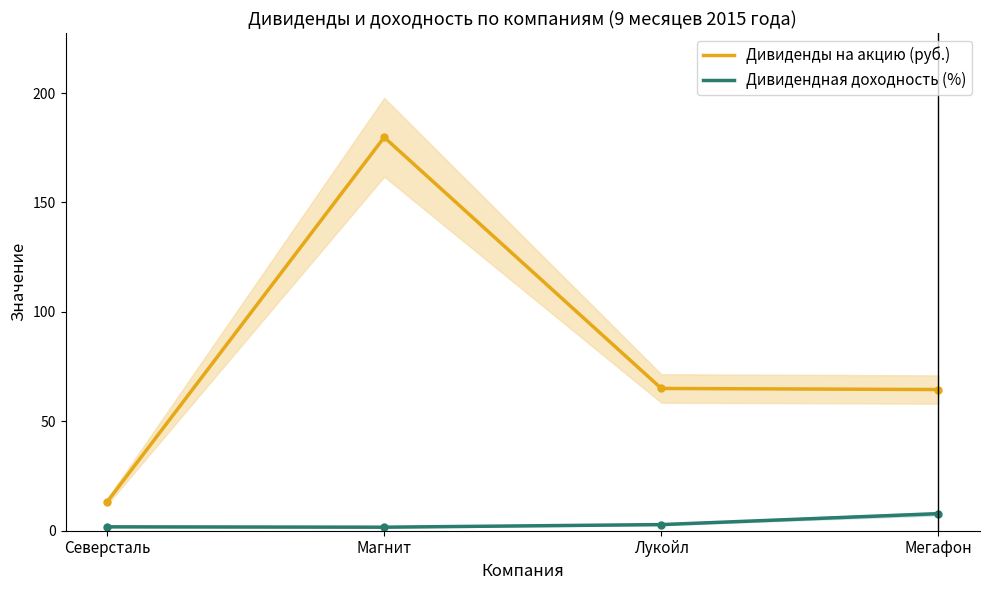

How many data points does each series have?

4